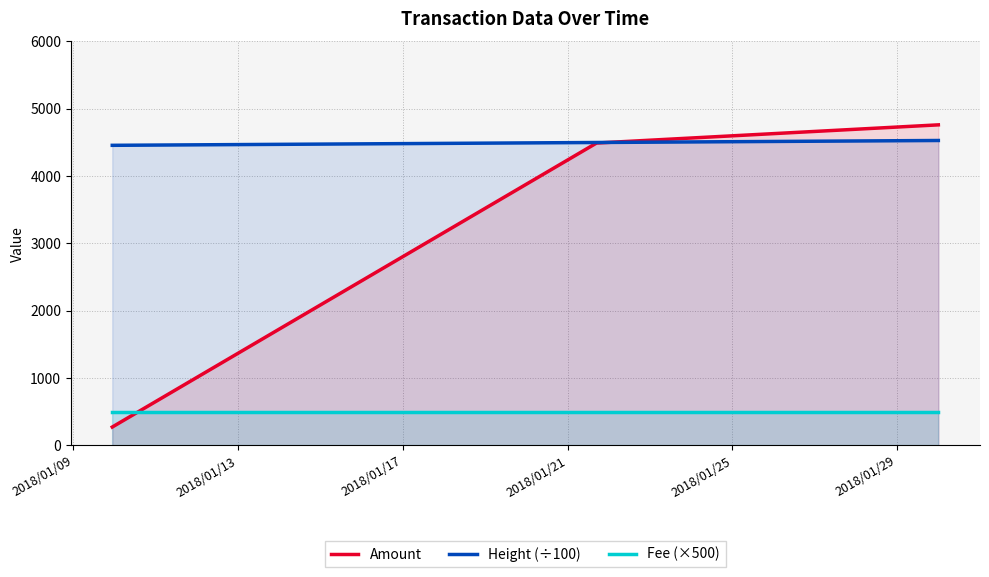

Does the chart display data point markers on the line(s)?

No